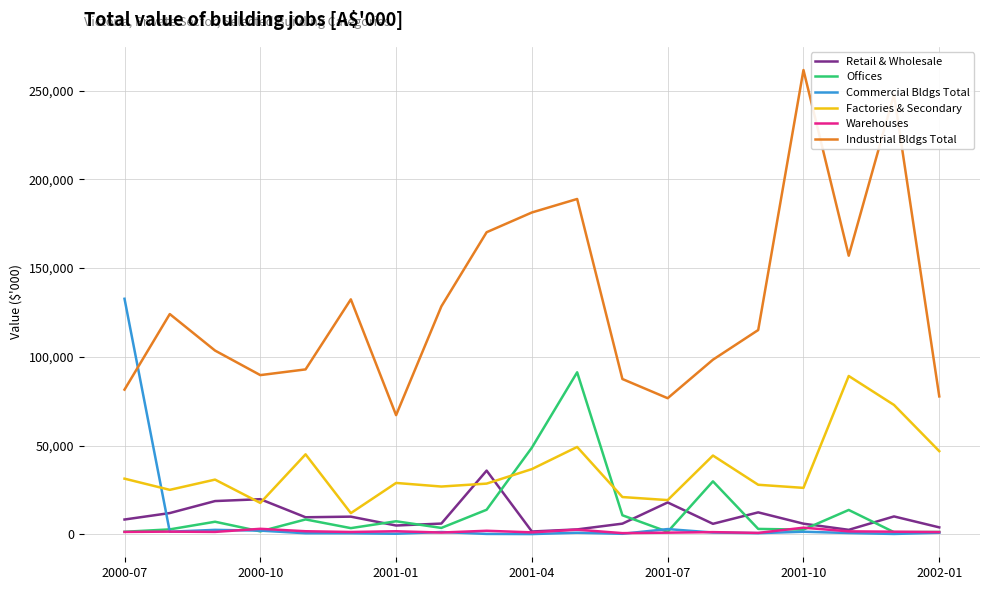

How many distinct data groups are displayed?

6